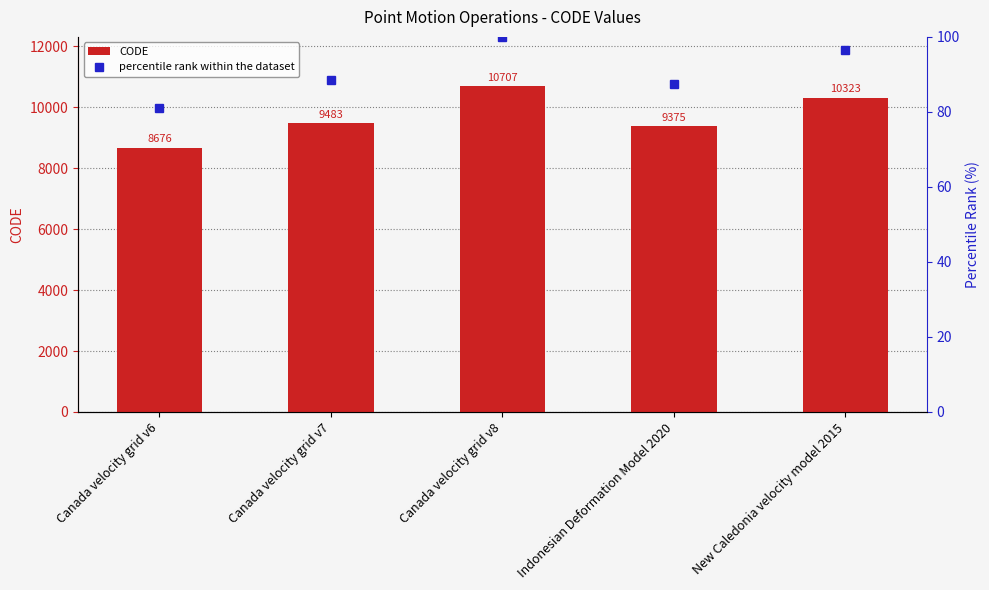

Read the CODE value at Canada velocity grid v7.

9483